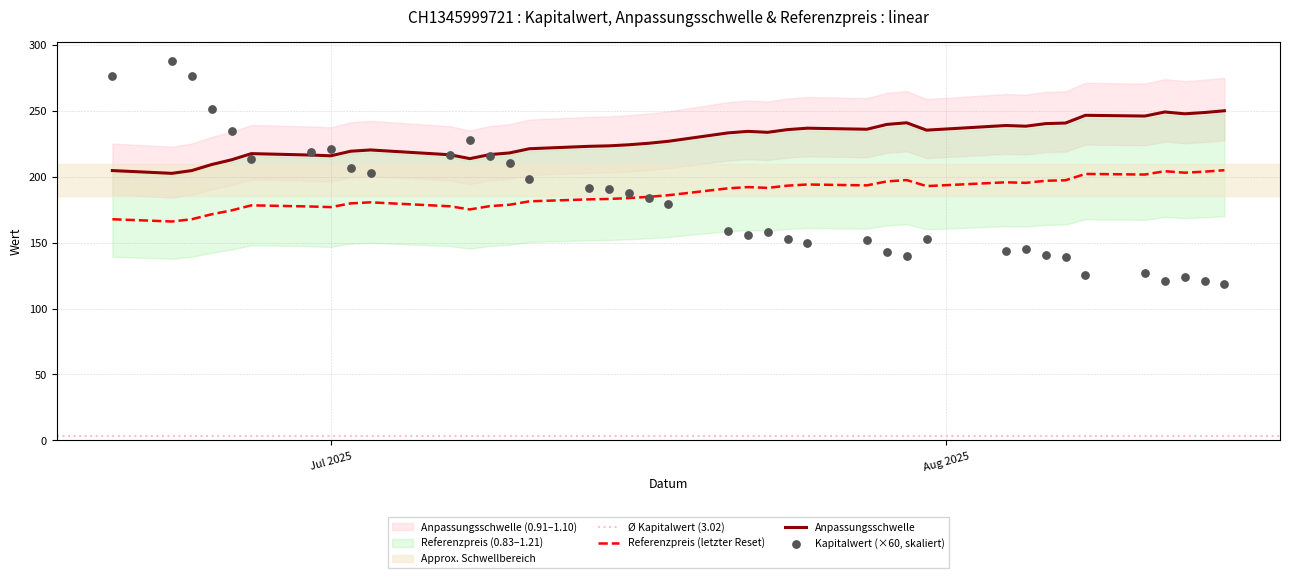

At how many categories does at least one series exceed 38?

39